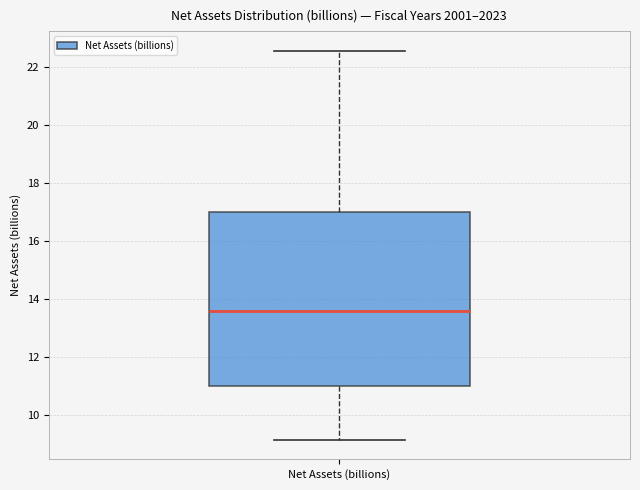

Transcribe this box plot: give where the median line is, the range the box spans, and where the two whiskers end, as read against the y-axis. The values are not printed on the chart, so give them approximately, as read against the axis.

median 13.6, box 11.0 to 17.0, whiskers 9.2 to 22.6